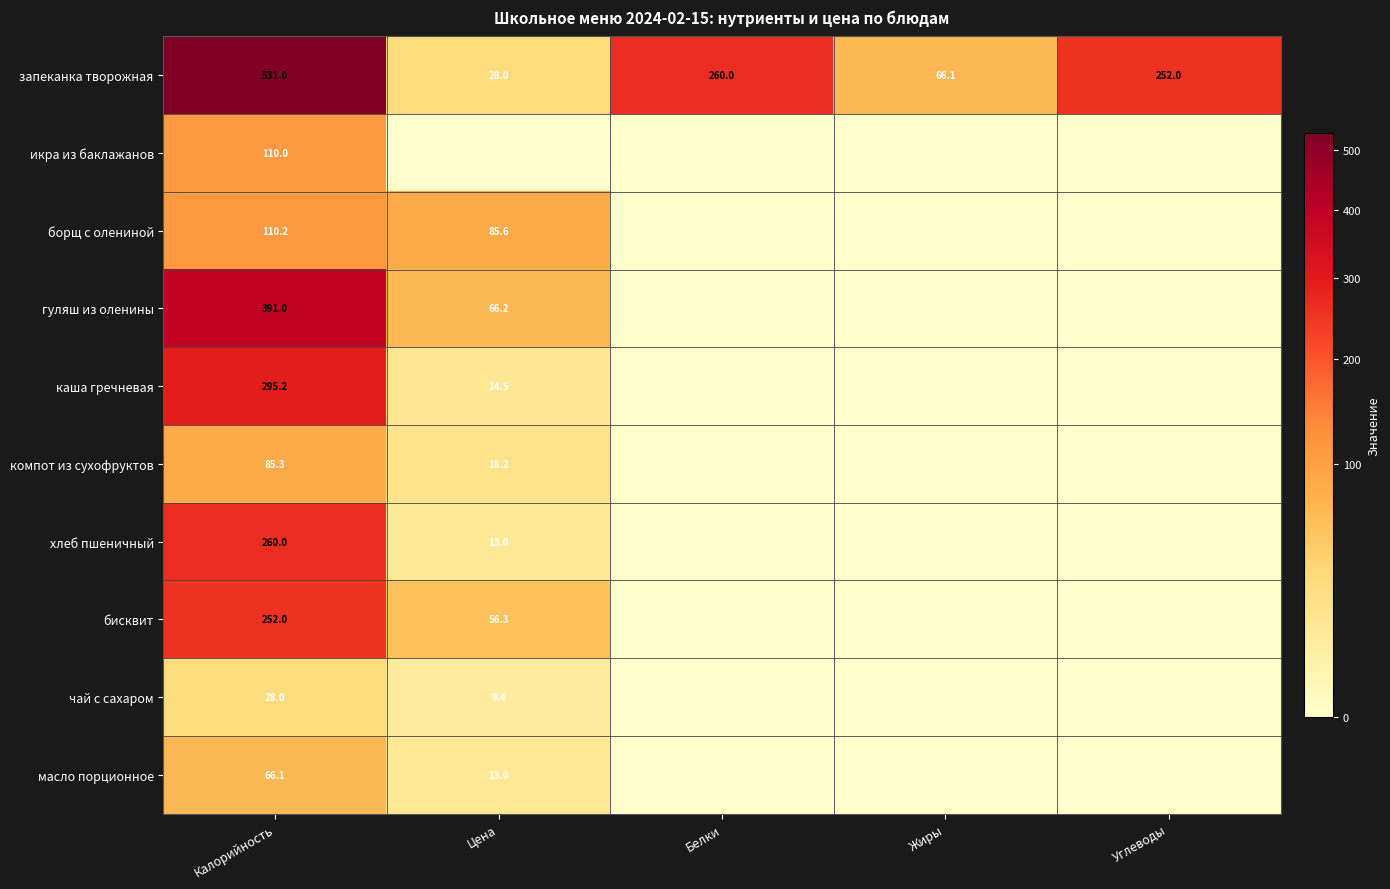

What is the difference between the highest and lowest values at Калорийность?

503.0